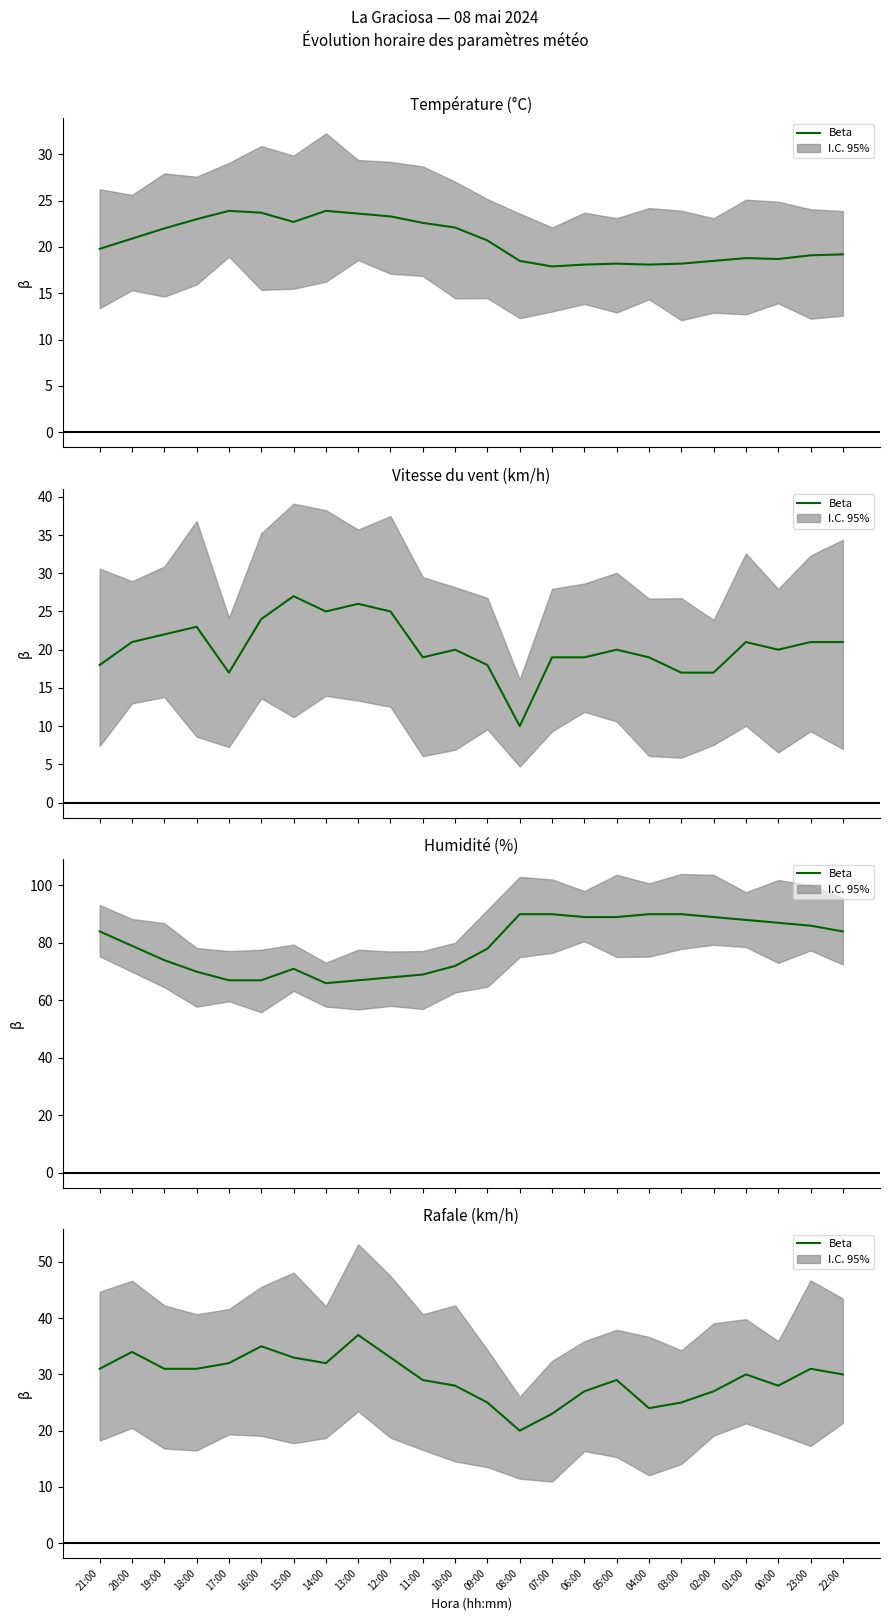

Reading left to right, list all the values displayed in this chart.

21:00=31	20:00=34	19:00=31	18:00=31	17:00=32	16:00=35	15:00=33	14:00=32	13:00=37	12:00=33	11:00=29	10:00=28	09:00=25	08:00=20	07:00=23	06:00=27	05:00=29	04:00=24	03:00=25	02:00=27	01:00=30	00:00=28	23:00=31	22:00=30